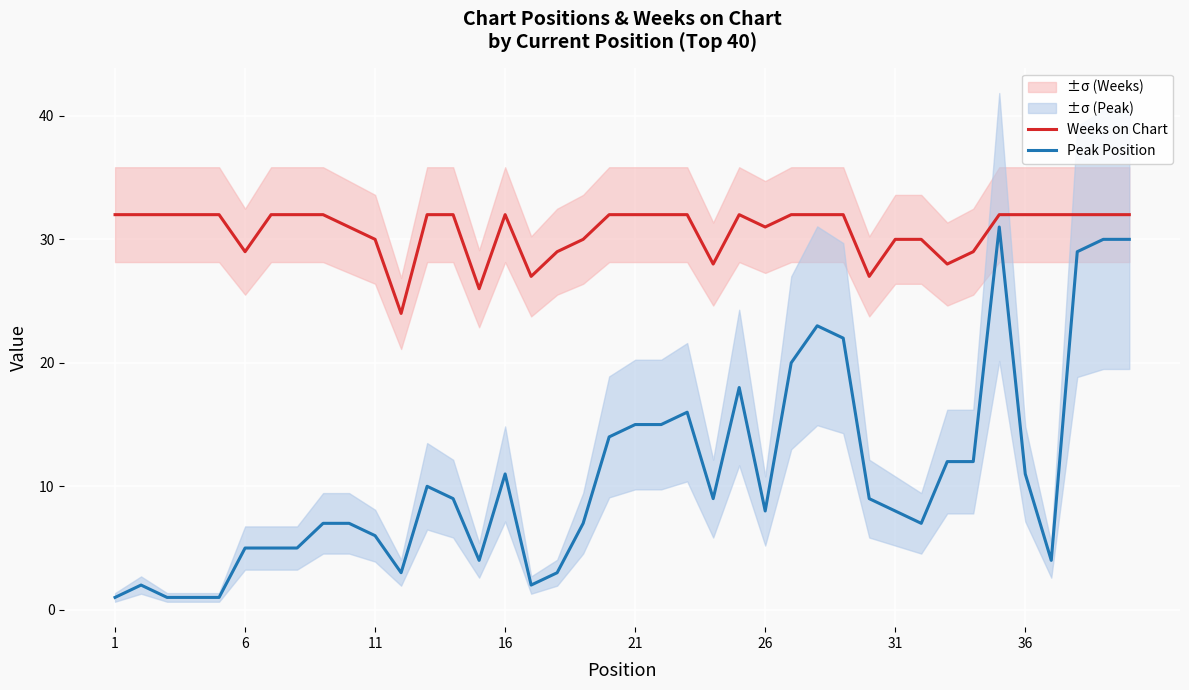

What is the label of the 40th point from the right?

1